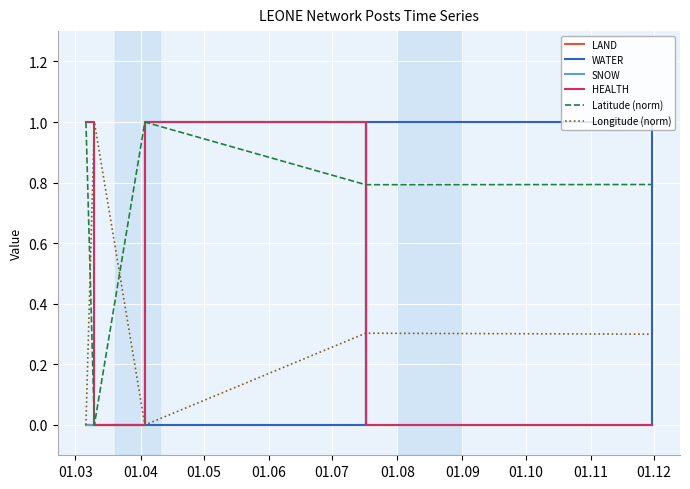

Is this an area chart (filled region under the line)?

No